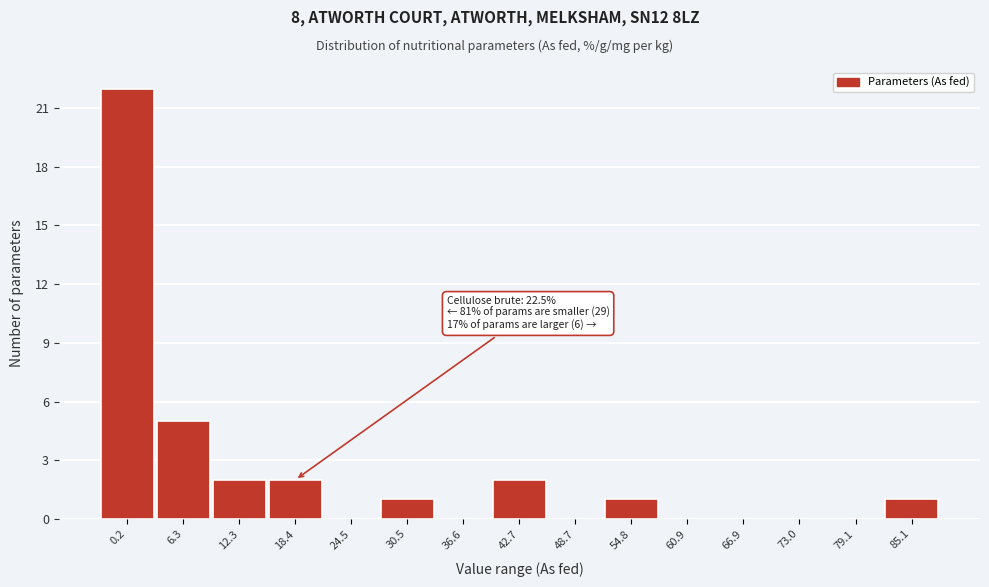

Reading right to left, transcribe all the data shown in this chart.

85.1=1	79.1=0	73.0=0	66.9=0	60.9=0	54.8=1	48.7=0	42.7=2	36.6=0	30.5=1	24.5=0	18.4=2	12.3=2	6.3=5	0.2=22